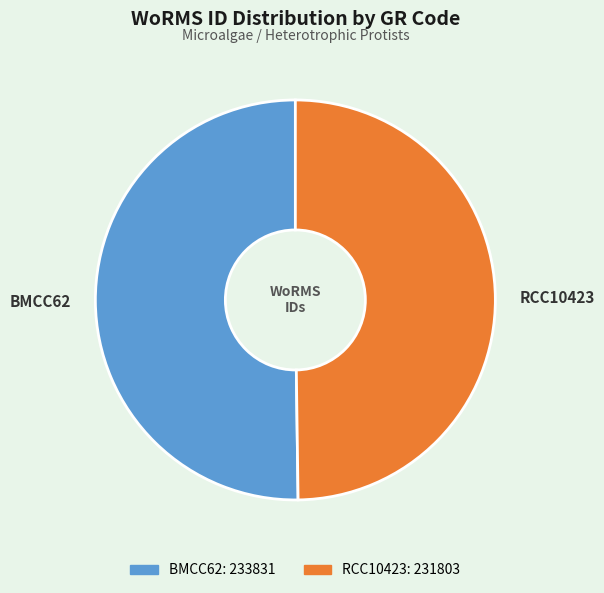

How many slices are in this pie chart?

2